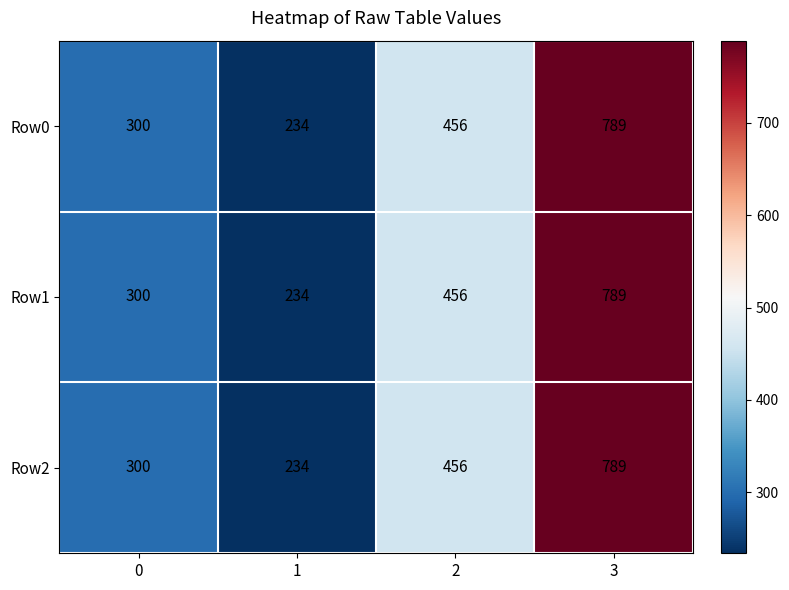

Is it true that Row1 equals 127 at 1?

False